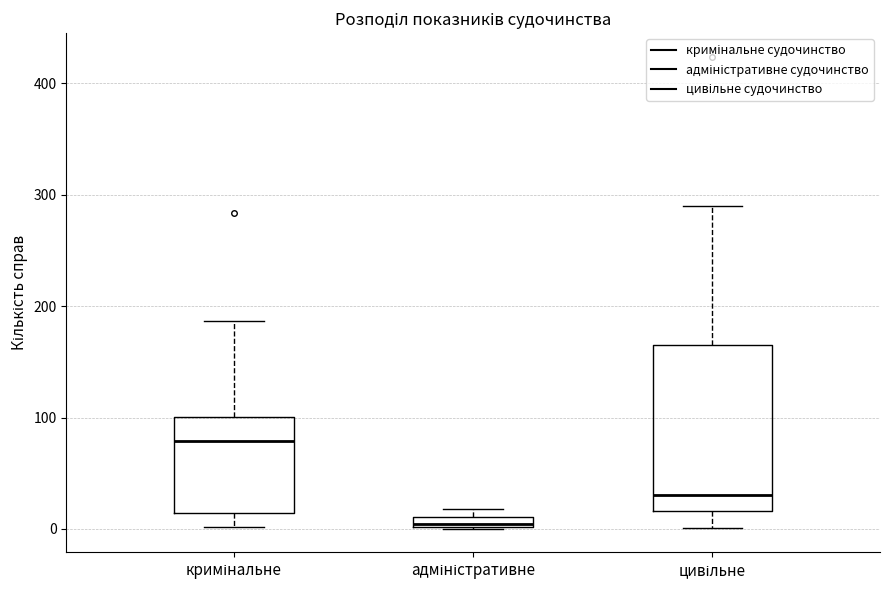

Which box has the highest median line?

кримінальне